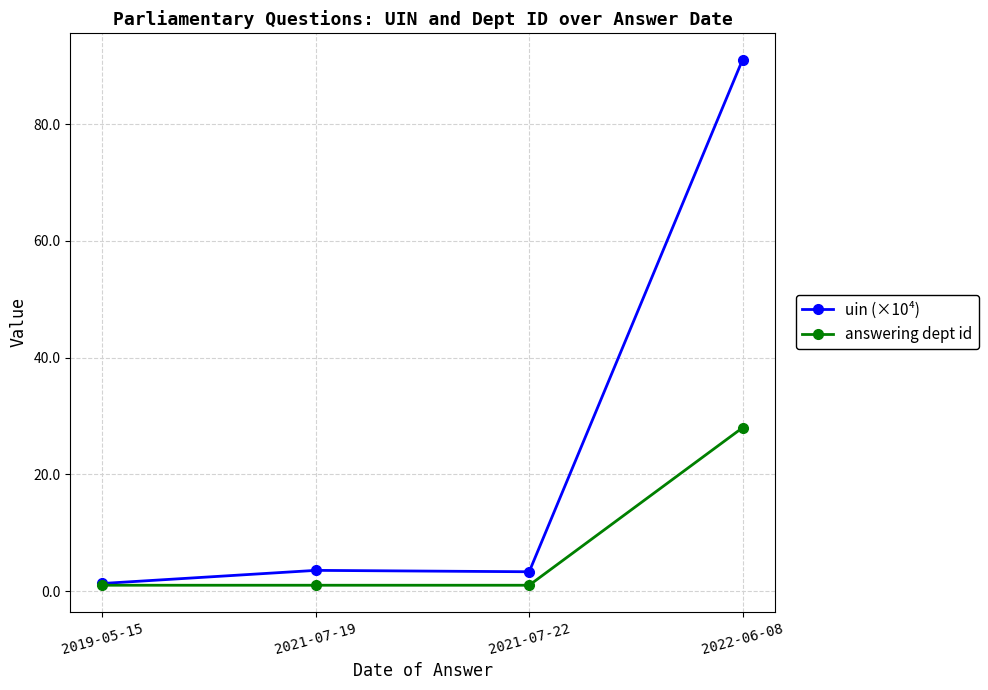

Where is the first local minimum for uin (×10⁴)?

2021-07-22